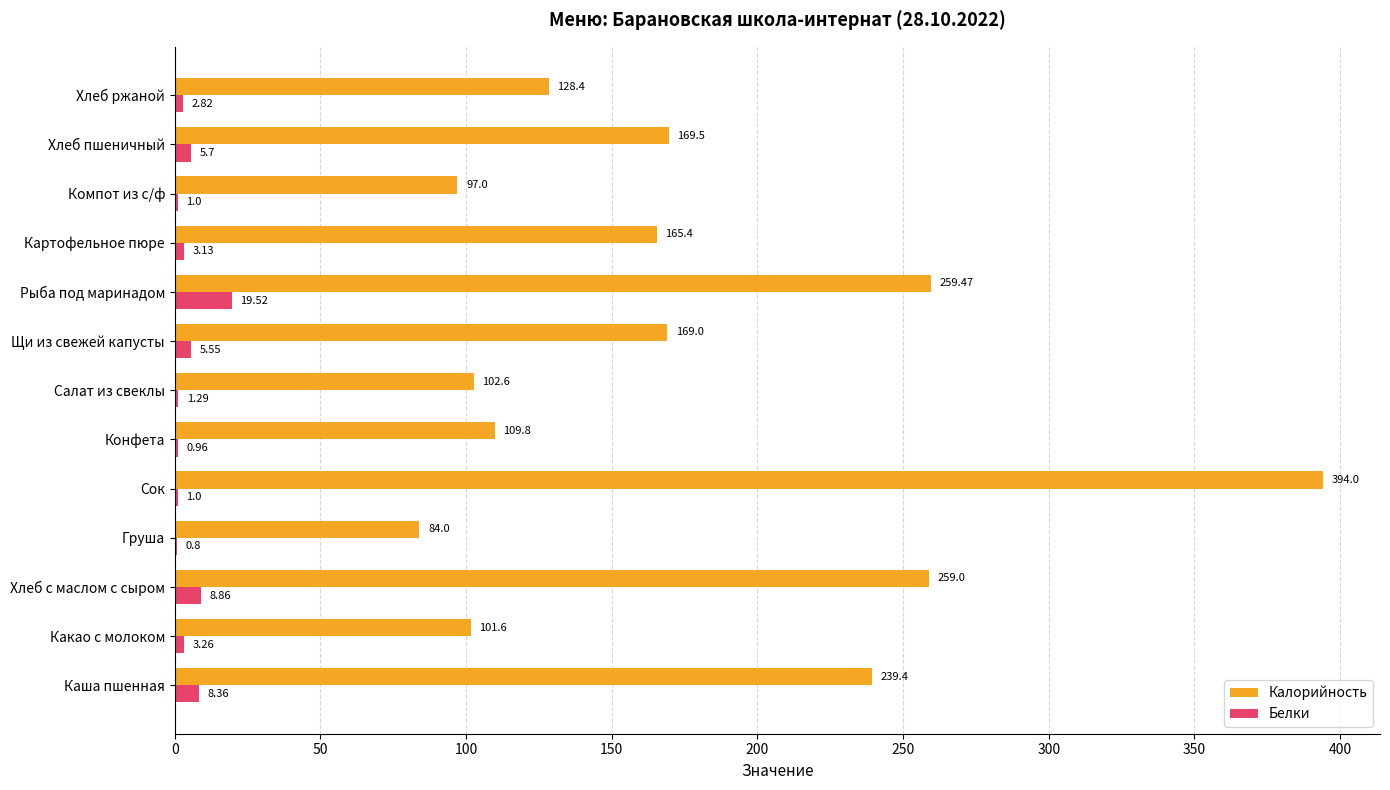

How many series are shown in this chart?

2